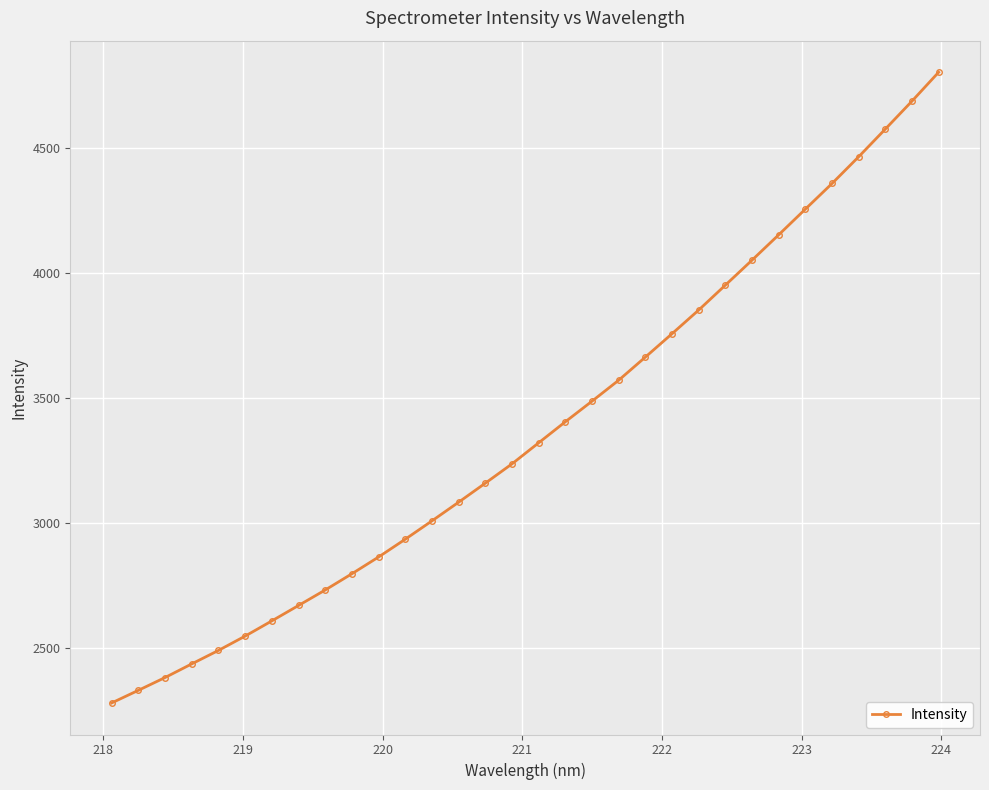

What is the difference between the maximum and minimum values?

2525.3